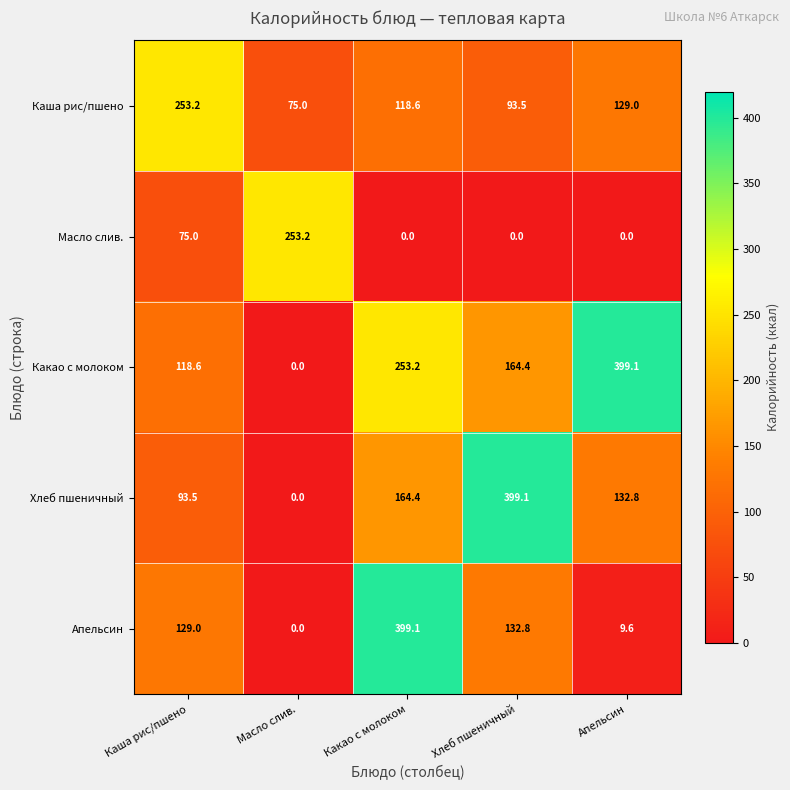

What is the difference between the maximum and second lowest values in the Апельсин series?

389.5